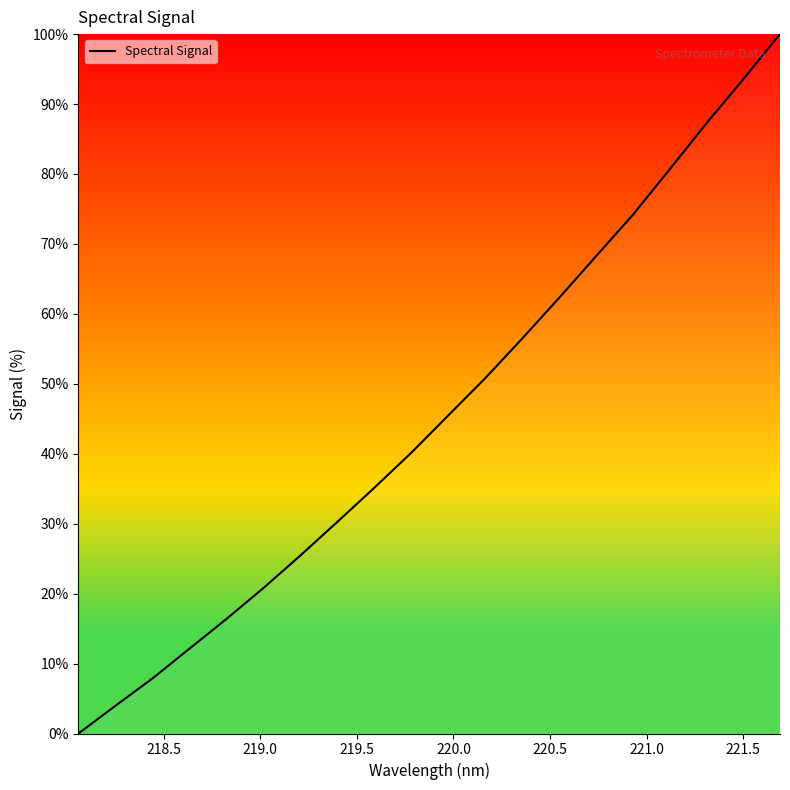

What is the maximum value shown in the chart?

100.0